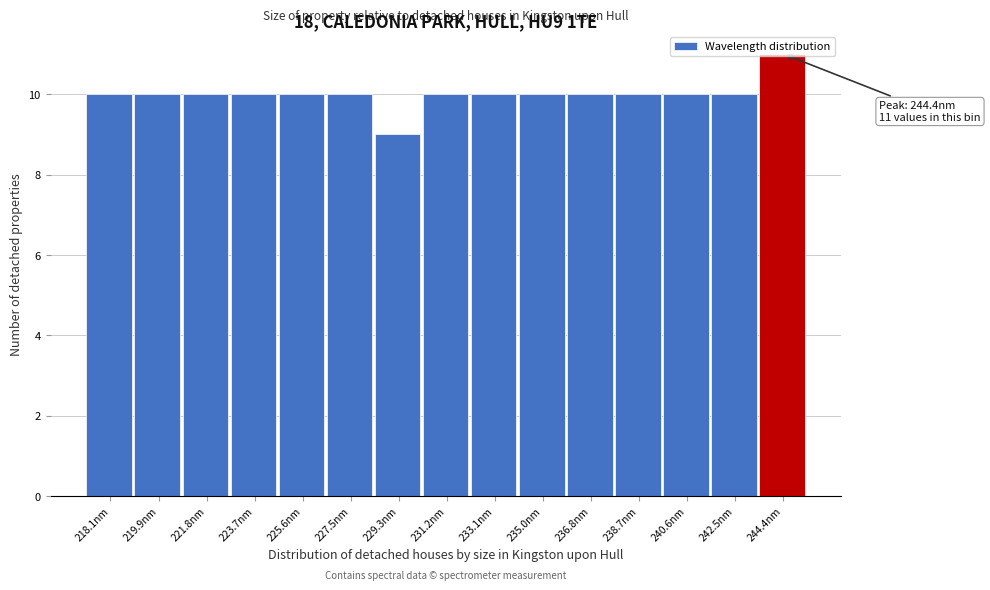

Which category has the lowest value across all series?

229.3nm